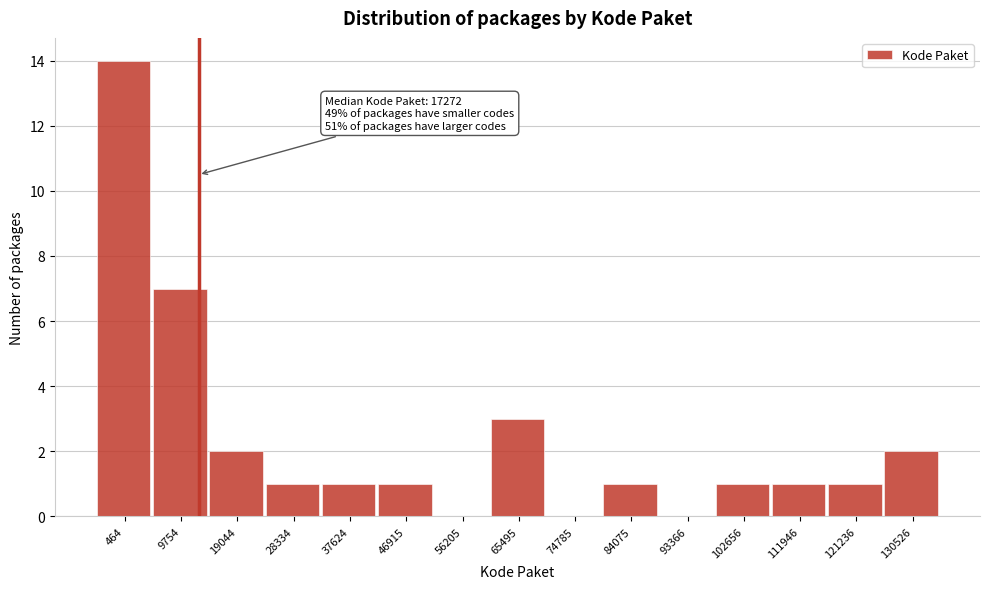

Reading right to left, extract all data points from this chart.

130526=2	121236=1	111946=1	102656=1	93366=0	84075=1	74785=0	65495=3	56205=0	46915=1	37624=1	28334=1	19044=2	9754=7	464=14